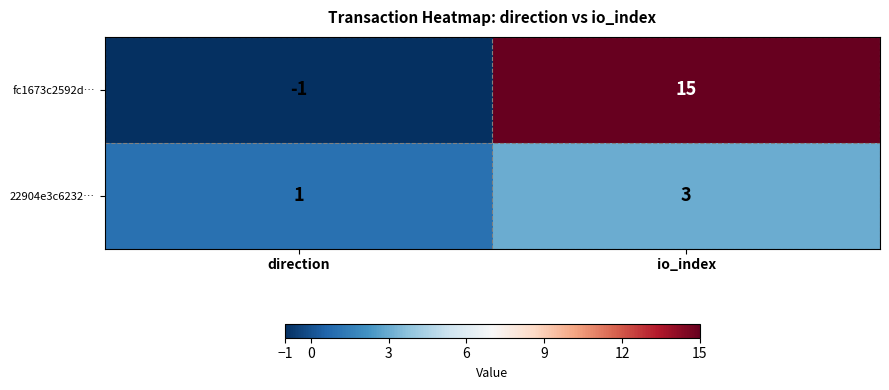

Rank the series at direction from highest to lowest value.

22904e3c6232…, fc1673c2592d…